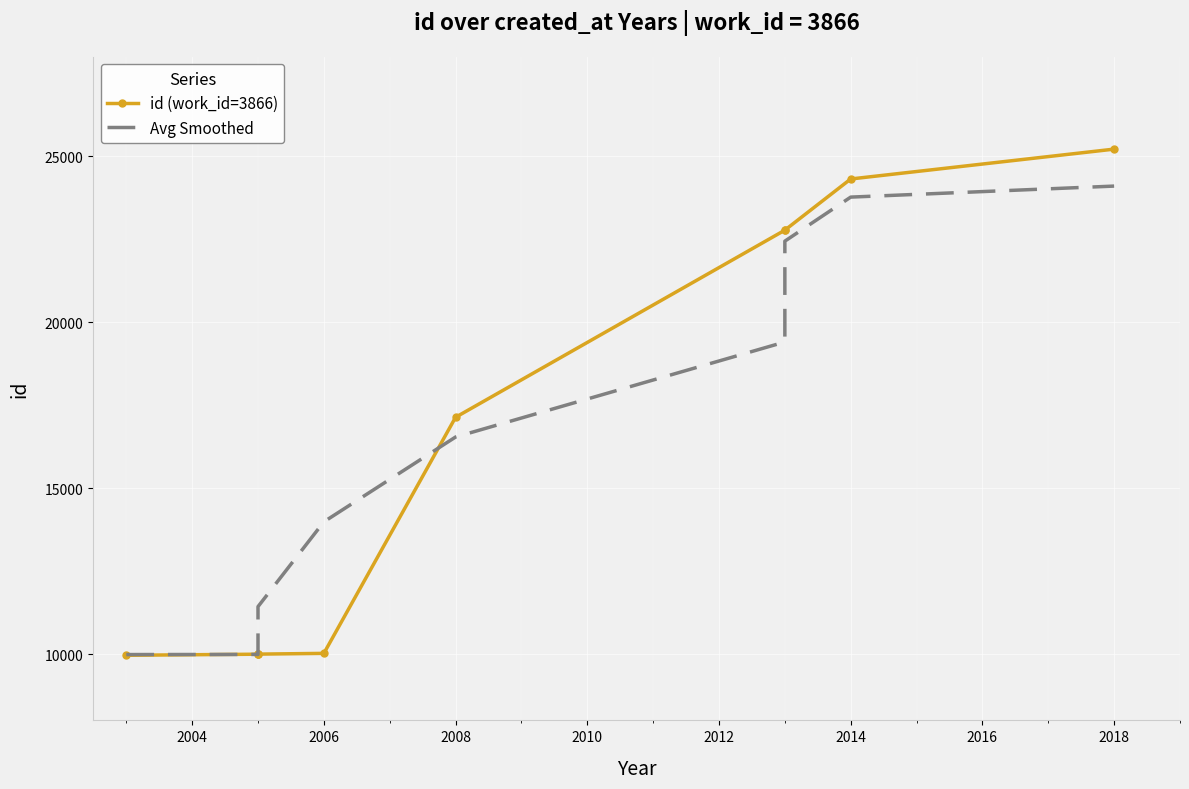

Is the value of id (work_id=3866) at 2010 greater than the value of Avg Smoothed at 2016?

No